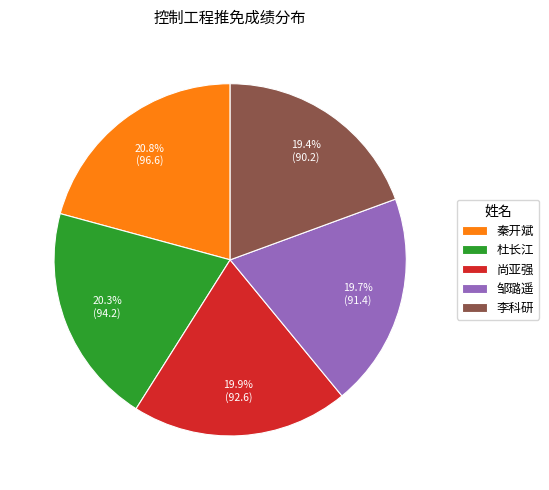

How much of the chart is everything except 杜长江?

79.7%